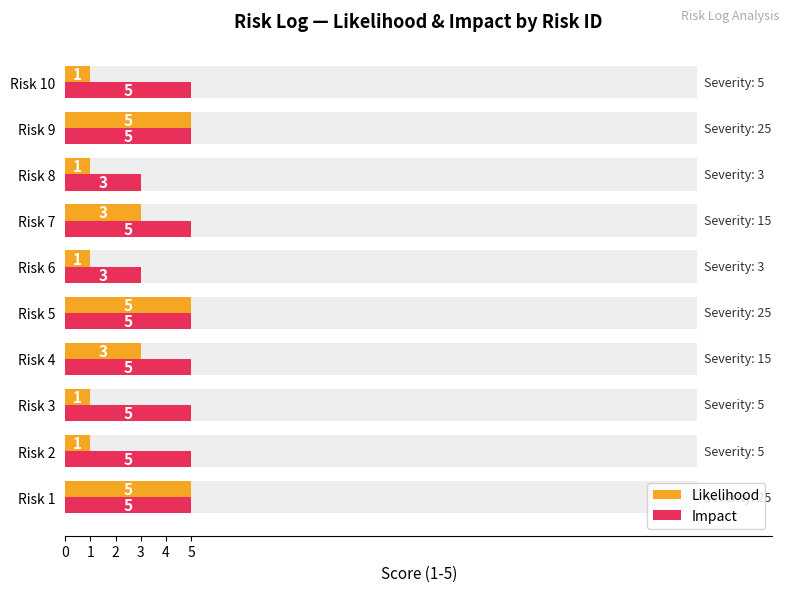

How many bars are there in each group?

2